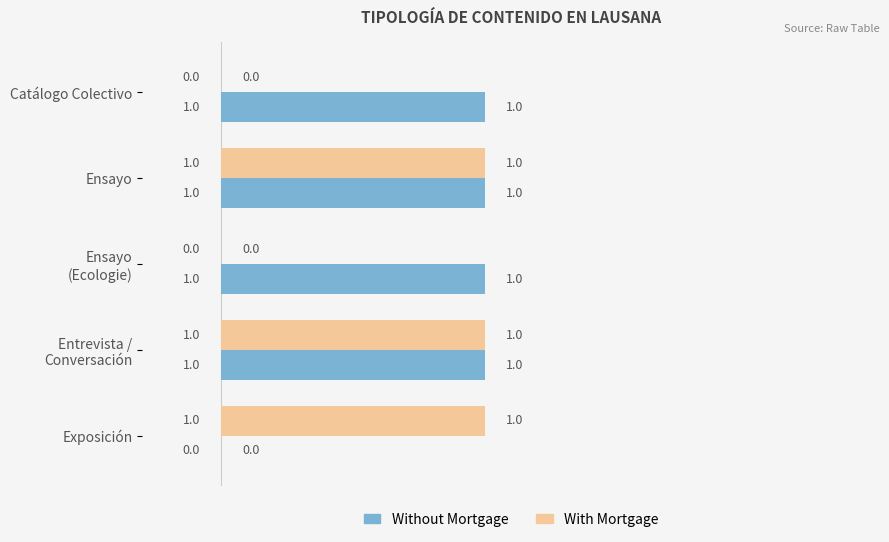

How many Without Mortgage values are between 1 and 2?

4